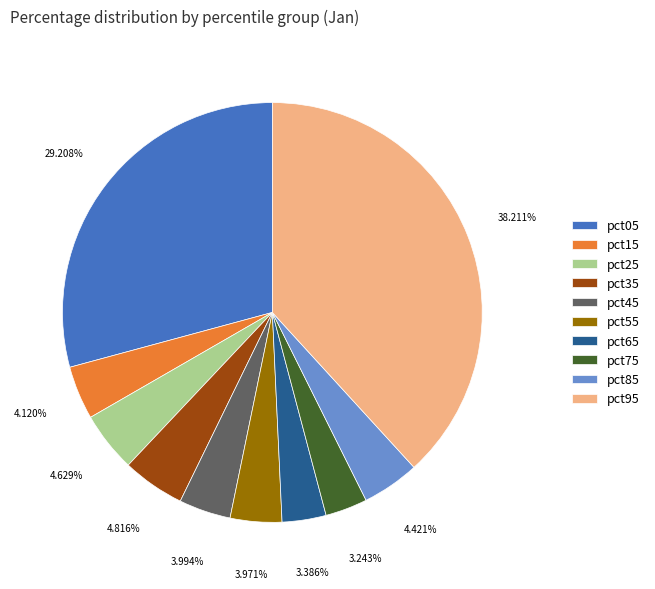

Between pct45 and pct35, which is larger?

pct35